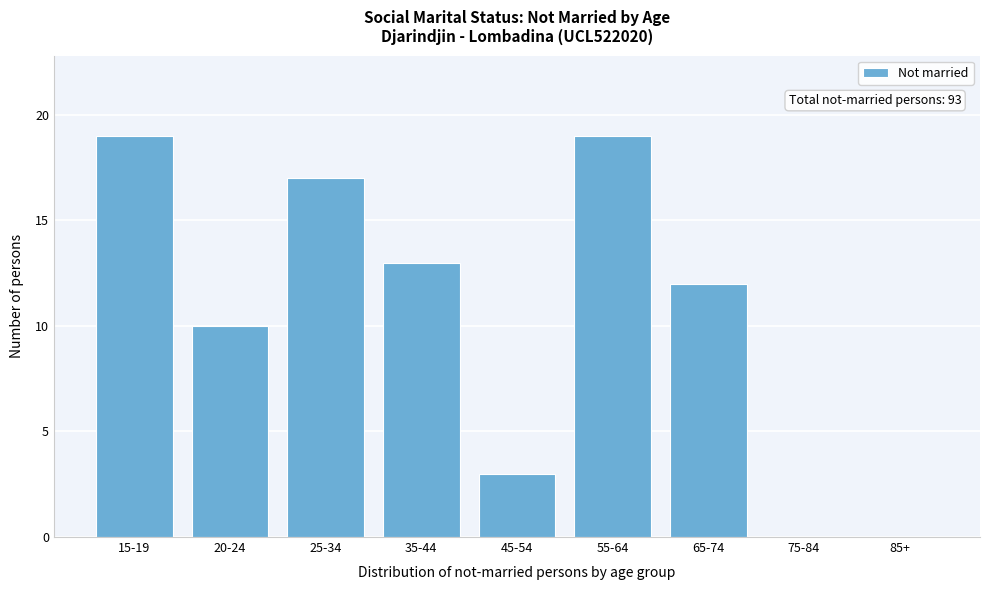

Reading right to left, list all the values displayed in this chart.

85+=0	75-84=0	65-74=12	55-64=19	45-54=3	35-44=13	25-34=17	20-24=10	15-19=19